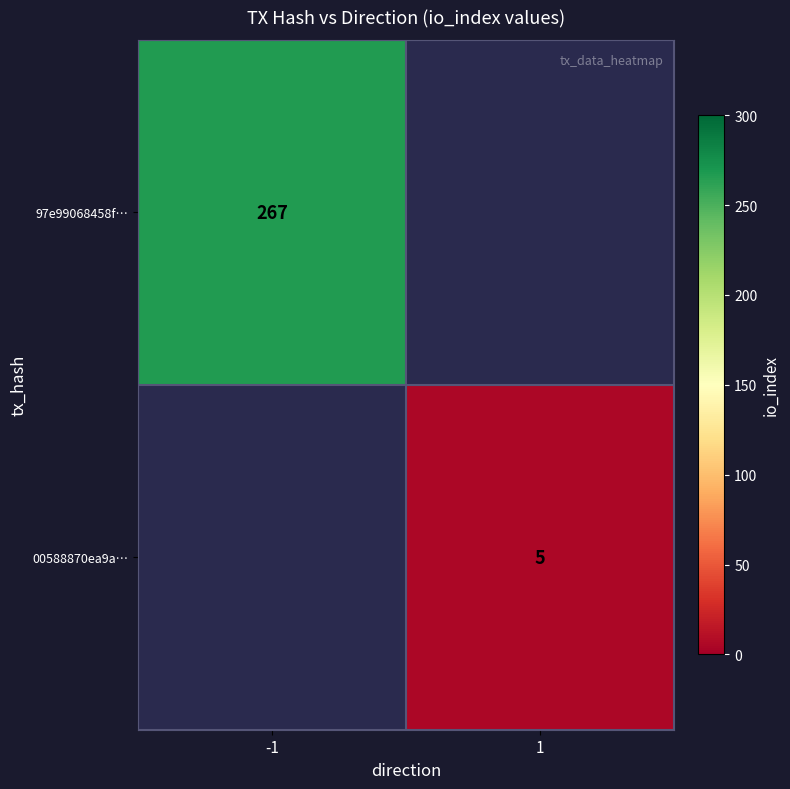

The 00588870ea9a… series shows 8 at 1. True or false?

False